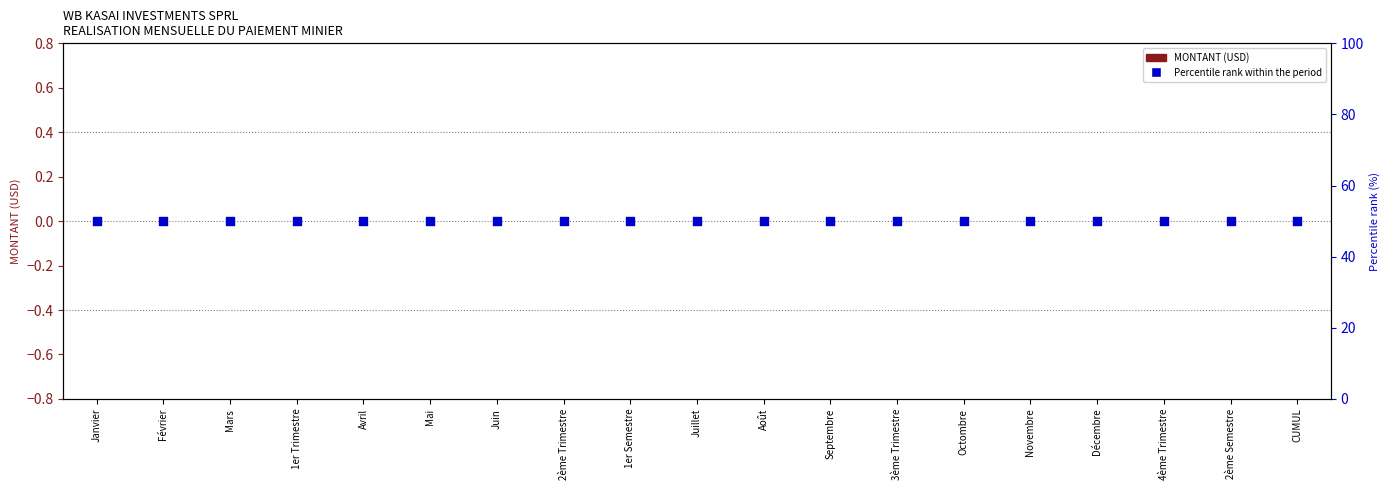

Which series has the largest total across all categories?

Percentile rank